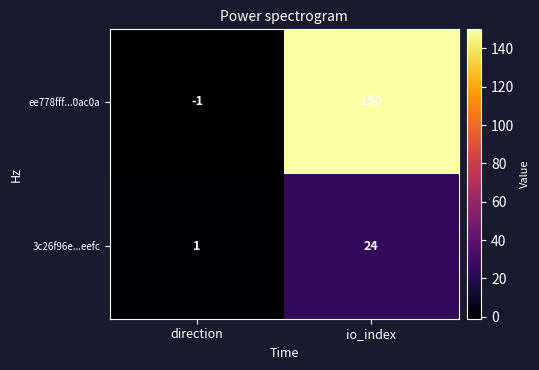

Between direction and io_index, which series saw the biggest shift?

ee778fff...0ac0a